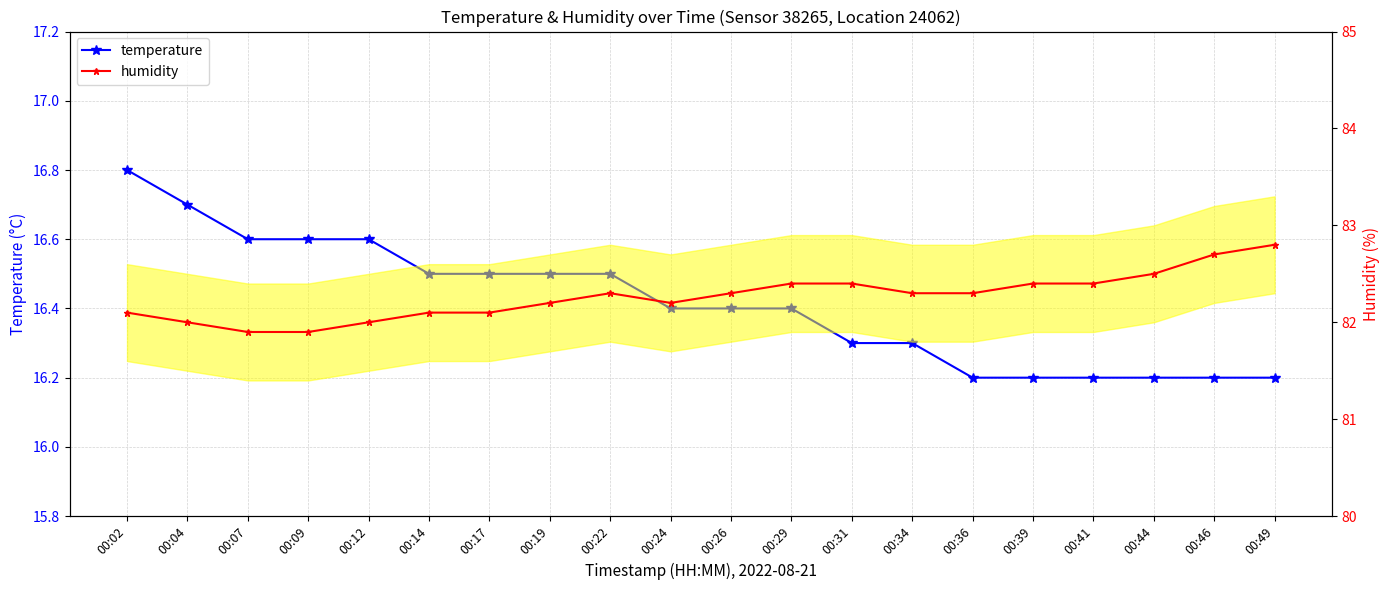

Is it true that humidity equals 129.9 at 00:34?

False